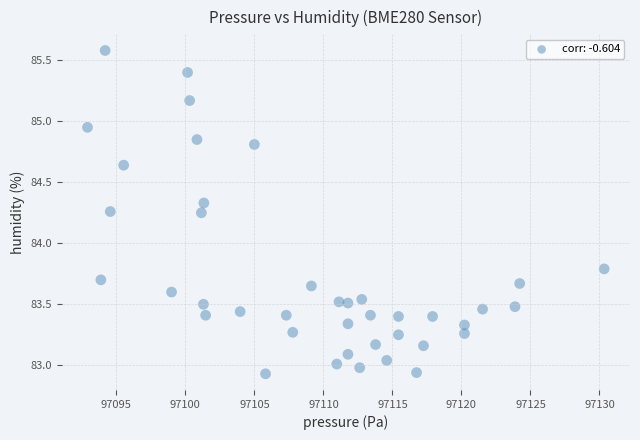

What is the range of X values (max minus min)?

37.4